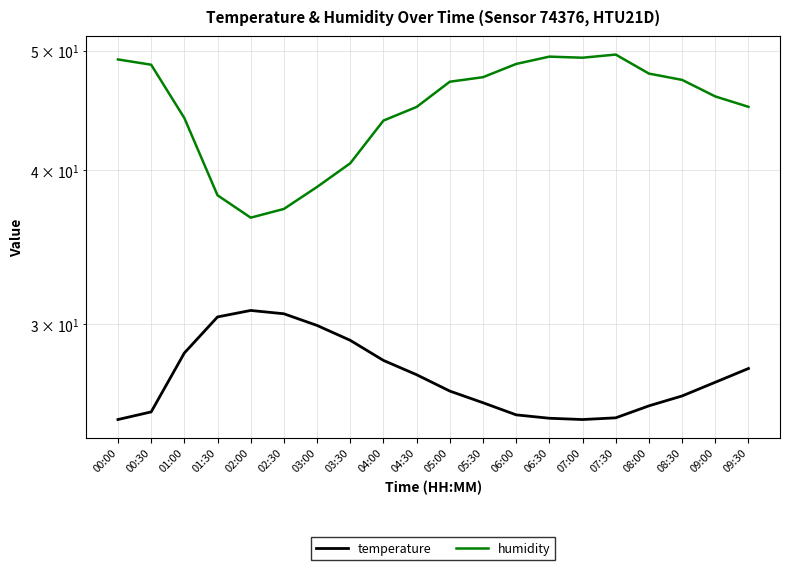

At how many categories does at least one series exceed 45?

13